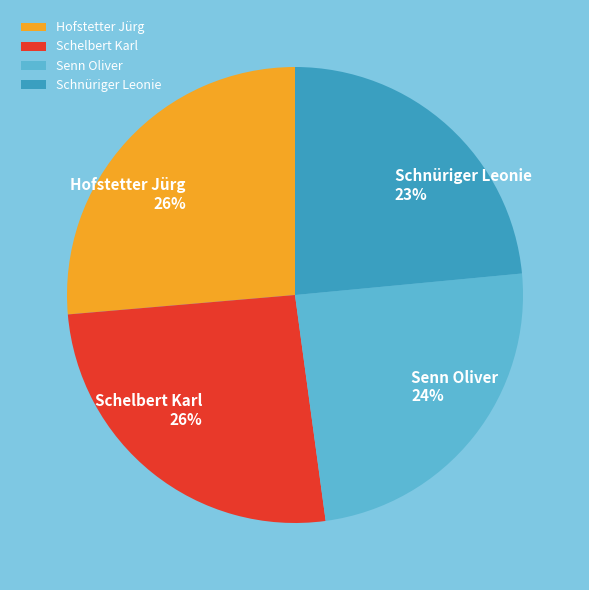

To the nearest percent, what is the average slice percentage?

25%